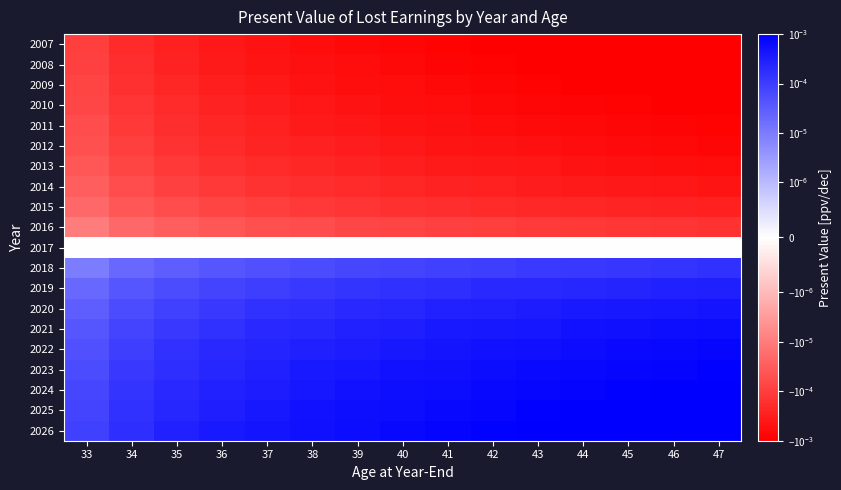

Reading left to right, extract all data points from this chart.

2007: 33=-0.0	34=-0.0	35=-0.0	36=-0.0	37=-0.0	38=-0.0	39=-0.0	40=-0.0	41=-0.0	42=-0.0	43=-0.0	44=-0.0	45=-0.0	46=-0.0	47=-0.0
2008: 33=-0.0	34=-0.0	35=-0.0	36=-0.0	37=-0.0	38=-0.0	39=-0.0	40=-0.0	41=-0.0	42=-0.0	43=-0.0	44=-0.0	45=-0.0	46=-0.0	47=-0.0
2009: 33=-0.0	34=-0.0	35=-0.0	36=-0.0	37=-0.0	38=-0.0	39=-0.0	40=-0.0	41=-0.0	42=-0.0	43=-0.0	44=-0.0	45=-0.0	46=-0.0	47=-0.0
2010: 33=-0.0	34=-0.0	35=-0.0	36=-0.0	37=-0.0	38=-0.0	39=-0.0	40=-0.0	41=-0.0	42=-0.0	43=-0.0	44=-0.0	45=-0.0	46=-0.0	47=-0.0
2011: 33=-0.0	34=-0.0	35=-0.0	36=-0.0	37=-0.0	38=-0.0	39=-0.0	40=-0.0	41=-0.0	42=-0.0	43=-0.0	44=-0.0	45=-0.0	46=-0.0	47=-0.0
2012: 33=-0.0	34=-0.0	35=-0.0	36=-0.0	37=-0.0	38=-0.0	39=-0.0	40=-0.0	41=-0.0	42=-0.0	43=-0.0	44=-0.0	45=-0.0	46=-0.0	47=-0.0
2013: 33=-0.0	34=-0.0	35=-0.0	36=-0.0	37=-0.0	38=-0.0	39=-0.0	40=-0.0	41=-0.0	42=-0.0	43=-0.0	44=-0.0	45=-0.0	46=-0.0	47=-0.0
2014: 33=-0.0	34=-0.0	35=-0.0	36=-0.0	37=-0.0	38=-0.0	39=-0.0	40=-0.0	41=-0.0	42=-0.0	43=-0.0	44=-0.0	45=-0.0	46=-0.0	47=-0.0
2015: 33=-0.0	34=-0.0	35=-0.0	36=-0.0	37=-0.0	38=-0.0	39=-0.0	40=-0.0	41=-0.0	42=-0.0	43=-0.0	44=-0.0	45=-0.0	46=-0.0	47=-0.0
2016: 33=-0.0	34=-0.0	35=-0.0	36=-0.0	37=-0.0	38=-0.0	39=-0.0	40=-0.0	41=-0.0	42=-0.0	43=-0.0	44=-0.0	45=-0.0	46=-0.0	47=-0.0
2017: 33=0.0	34=0.0	35=0.0	36=0.0	37=0.0	38=0.0	39=0.0	40=0.0	41=0.0	42=0.0	43=0.0	44=0.0	45=0.0	46=0.0	47=0.0
2018: 33=0.0	34=0.0	35=0.0	36=0.0	37=0.0	38=0.0	39=0.0	40=0.0	41=0.0	42=0.0	43=0.0	44=0.0	45=0.0	46=0.0	47=0.0
2019: 33=0.0	34=0.0	35=0.0	36=0.0	37=0.0	38=0.0	39=0.0	40=0.0	41=0.0	42=0.0	43=0.0	44=0.0	45=0.0	46=0.0	47=0.0
2020: 33=0.0	34=0.0	35=0.0	36=0.0	37=0.0	38=0.0	39=0.0	40=0.0	41=0.0	42=0.0	43=0.0	44=0.0	45=0.0	46=0.0	47=0.0
2021: 33=0.0	34=0.0	35=0.0	36=0.0	37=0.0	38=0.0	39=0.0	40=0.0	41=0.0	42=0.0	43=0.0	44=0.0	45=0.0	46=0.0	47=0.0
2022: 33=0.0	34=0.0	35=0.0	36=0.0	37=0.0	38=0.0	39=0.0	40=0.0	41=0.0	42=0.0	43=0.0	44=0.0	45=0.0	46=0.0	47=0.0
2023: 33=0.0	34=0.0	35=0.0	36=0.0	37=0.0	38=0.0	39=0.0	40=0.0	41=0.0	42=0.0	43=0.0	44=0.0	45=0.0	46=0.0	47=0.0
2024: 33=0.0	34=0.0	35=0.0	36=0.0	37=0.0	38=0.0	39=0.0	40=0.0	41=0.0	42=0.0	43=0.0	44=0.0	45=0.0	46=0.0	47=0.0
2025: 33=0.0	34=0.0	35=0.0	36=0.0	37=0.0	38=0.0	39=0.0	40=0.0	41=0.0	42=0.0	43=0.0	44=0.0	45=0.0	46=0.0	47=0.0
2026: 33=0.0	34=0.0	35=0.0	36=0.0	37=0.0	38=0.0	39=0.0	40=0.0	41=0.0	42=0.0	43=0.0	44=0.0	45=0.0	46=0.0	47=0.0